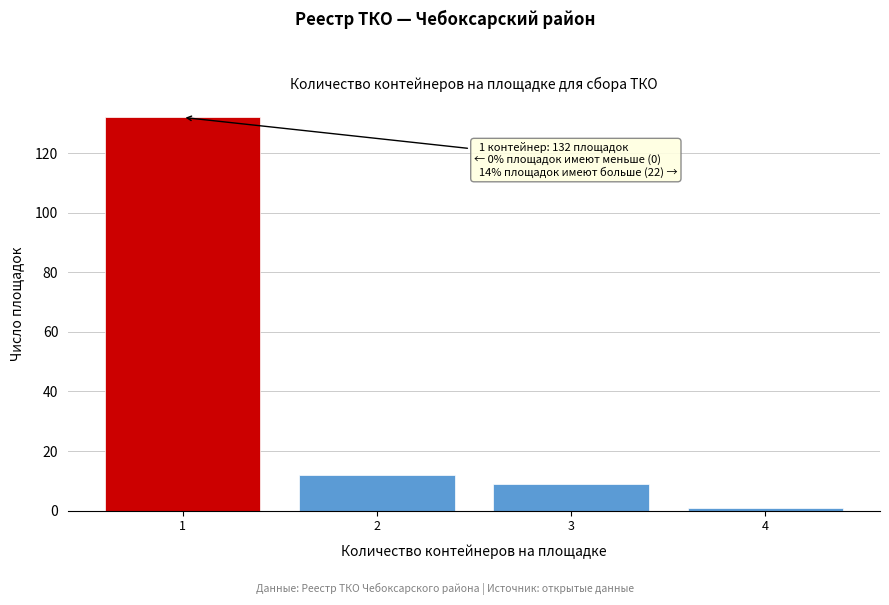

Reading left to right, extract all data points from this chart.

1=132	2=12	3=9	4=1